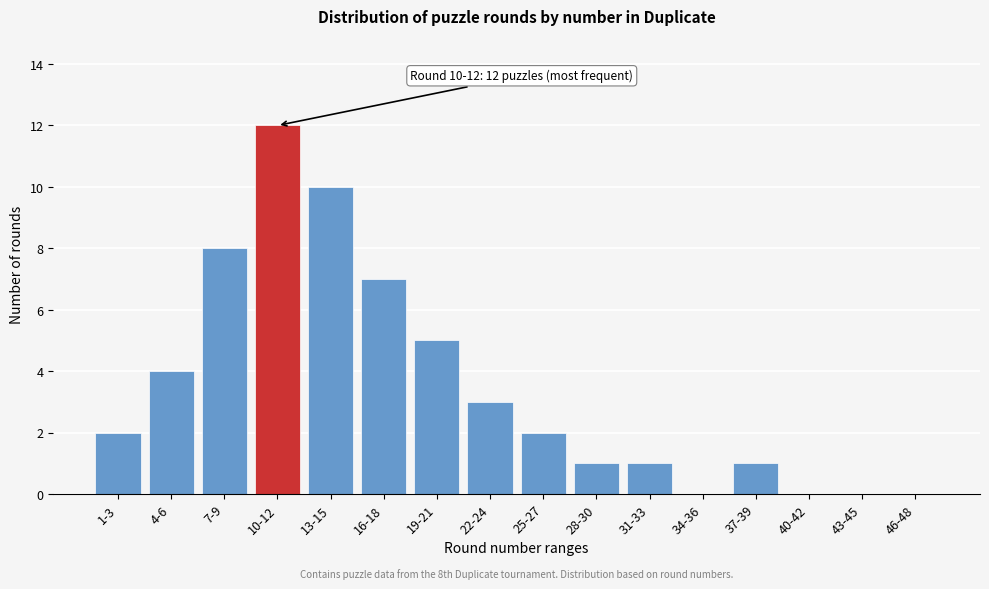

Reading right to left, what are all the values shown in this chart?

46-48=0	43-45=0	40-42=0	37-39=1	34-36=0	31-33=1	28-30=1	25-27=2	22-24=3	19-21=5	16-18=7	13-15=10	10-12=12	7-9=8	4-6=4	1-3=2